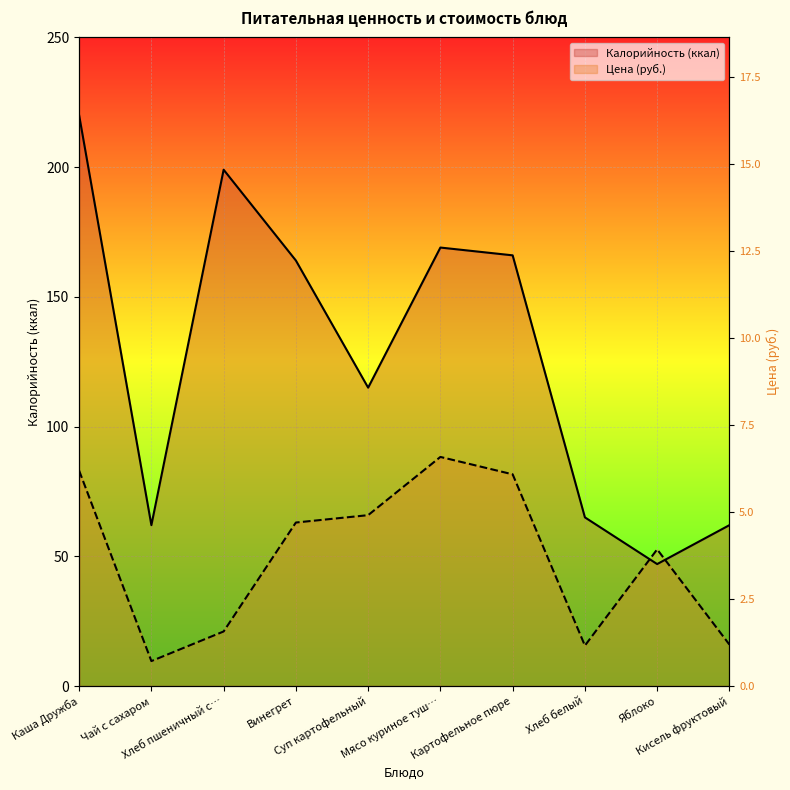

At Чай с сахаром, list the series in order from smallest to largest.

Цена (руб.), Калорийность (ккал)